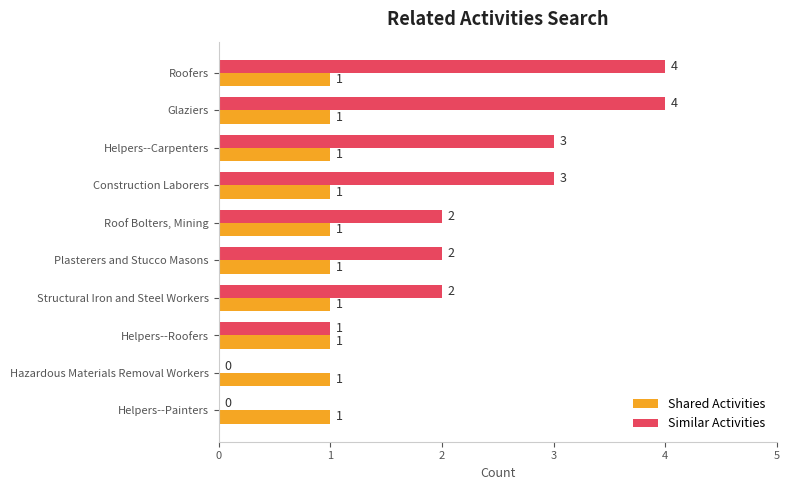

How many positive values does the Similar Activities series have?

8